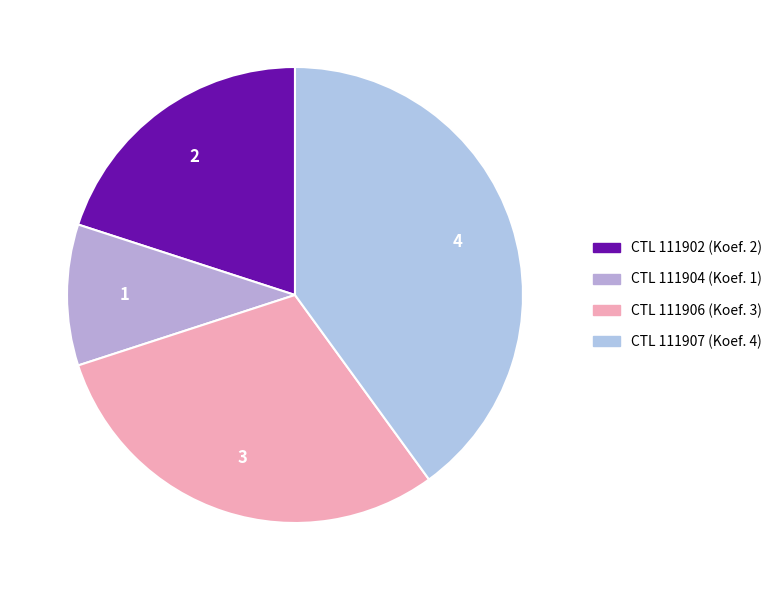

How many segments does this pie chart have?

4